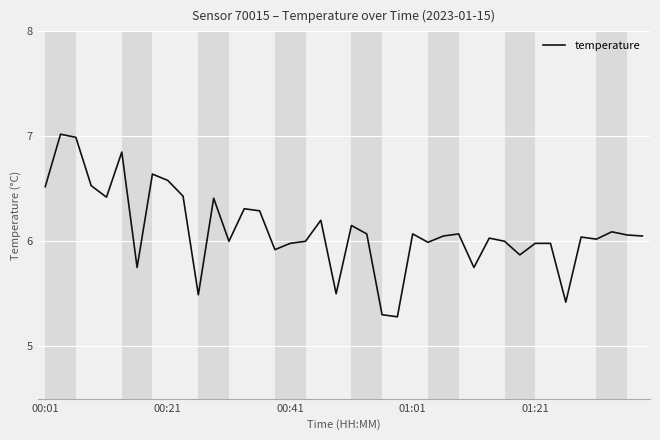

What is the difference between the maximum and minimum values?

1.7